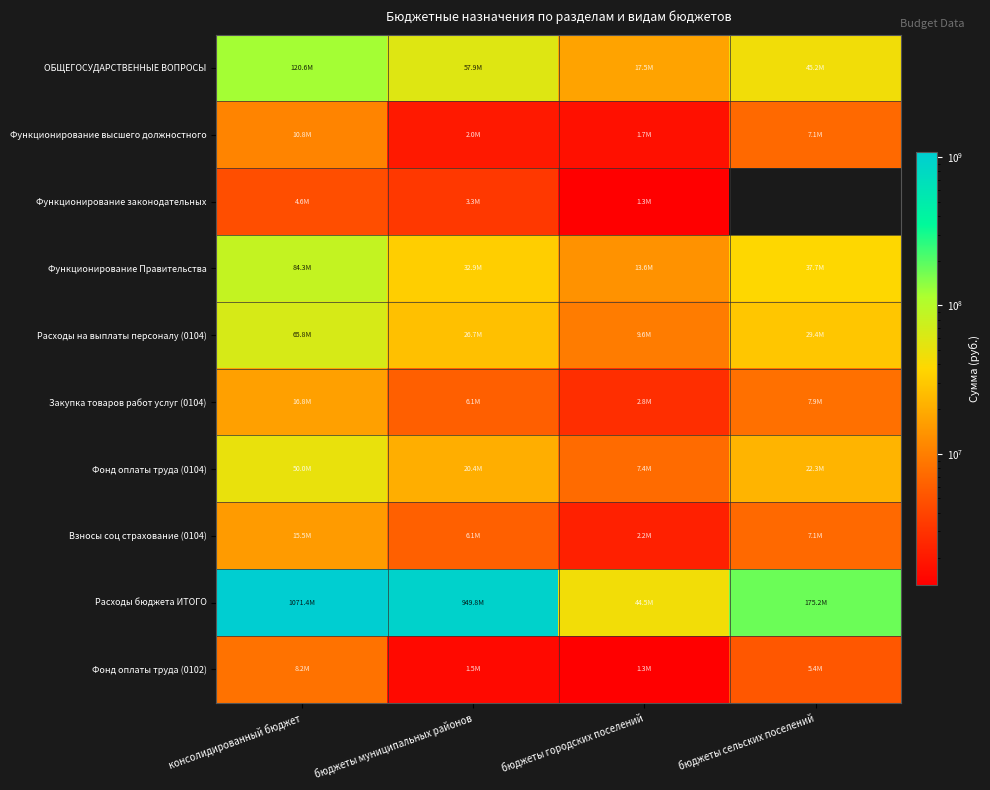

Is the value of Взносы соц страхование (0104) at бюджеты муниципальных районов greater than the value of Расходы бюджета ИТОГО at бюджеты муниципальных районов?

No